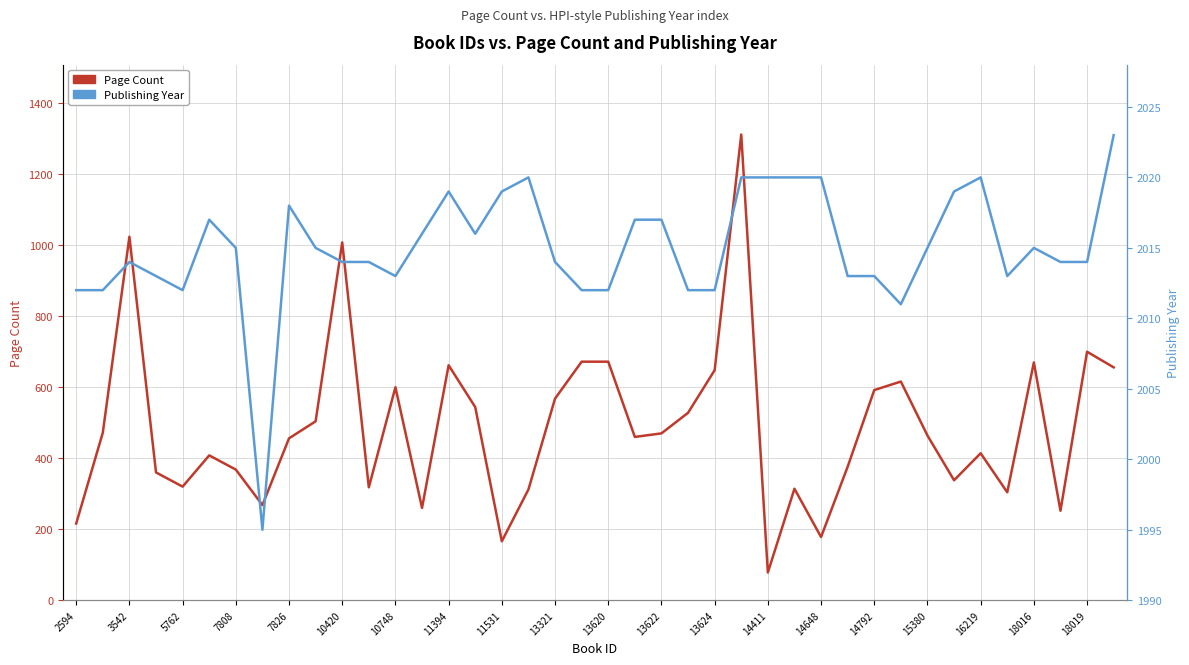

True or false: Page Count and Publishing Year intersect in this chart.

False